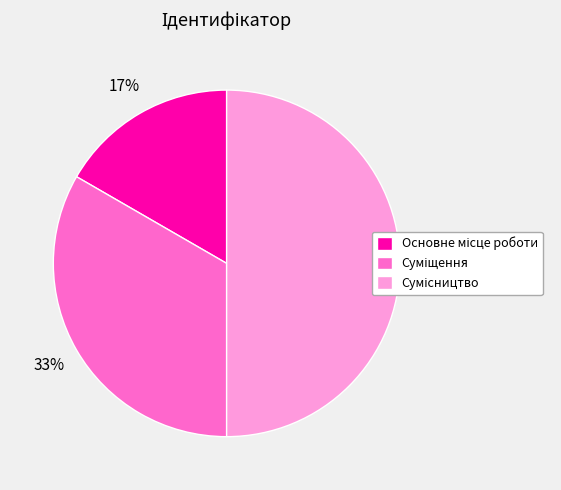

How many segments does this pie chart have?

3